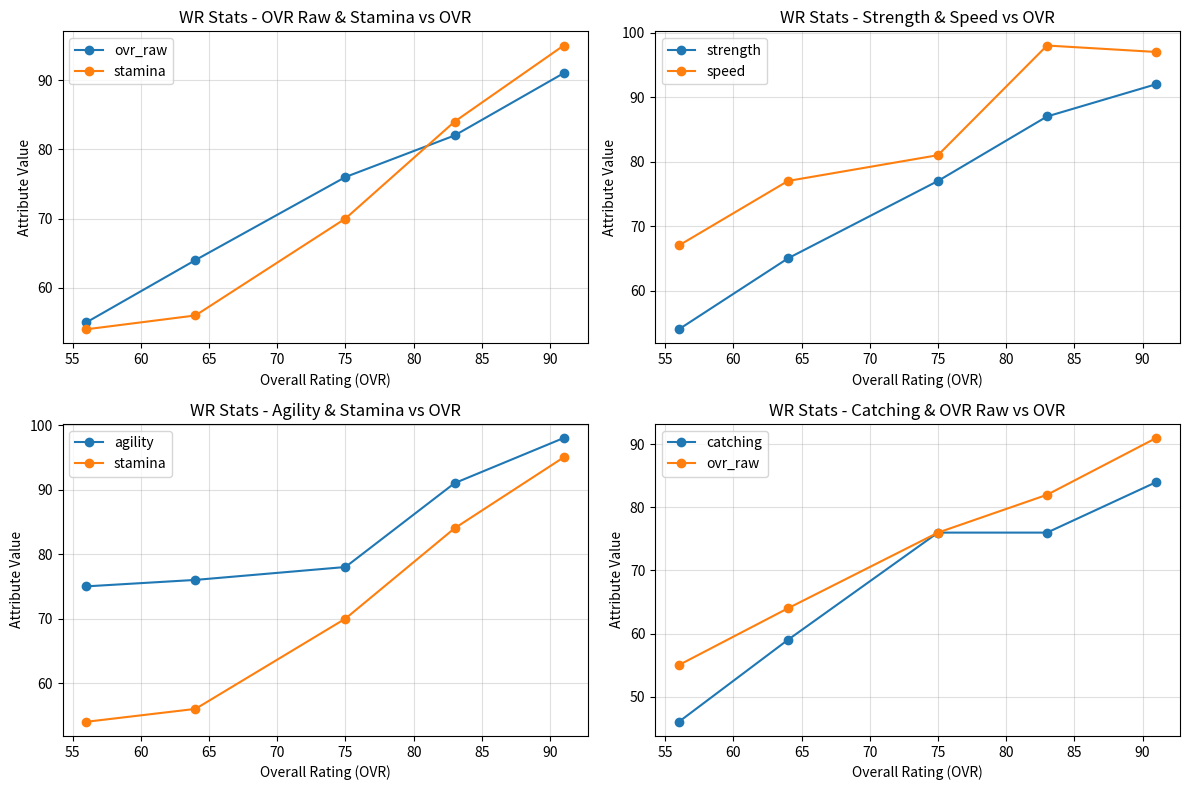

What is the difference between the second highest and minimum values in the strength series?

33